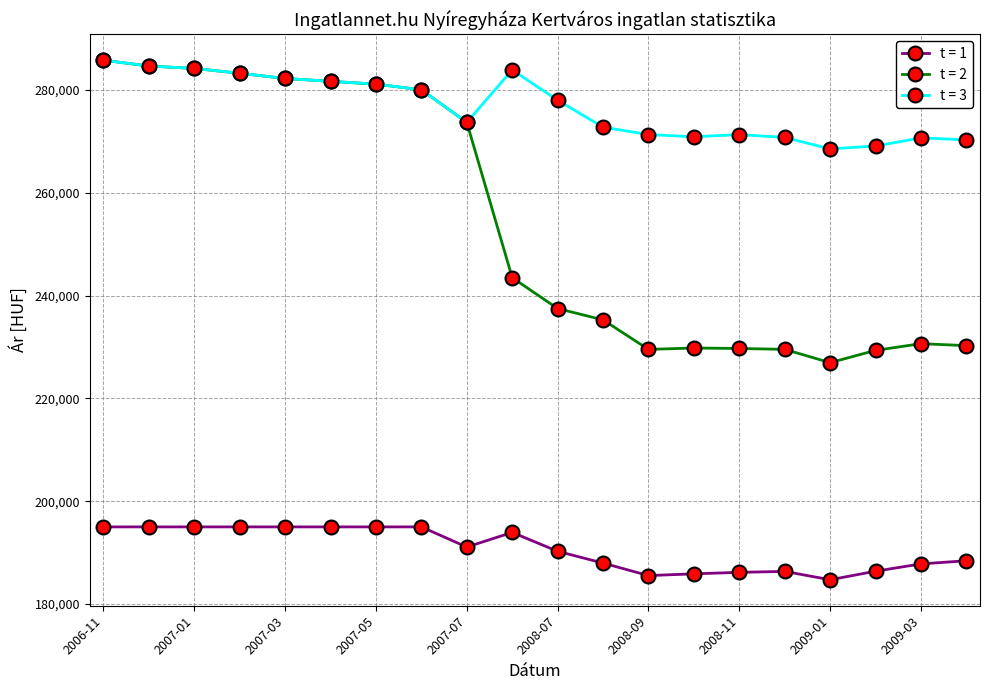

What is the value of the t = 2 point at the 12th from the left?

235287